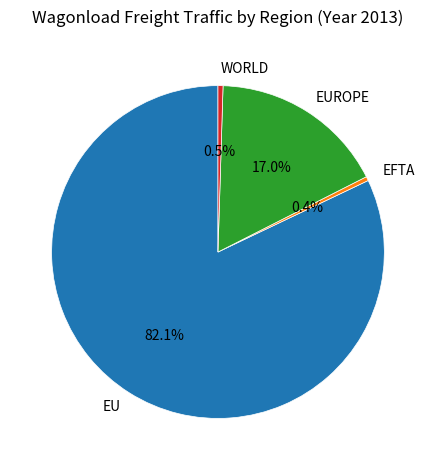

Between EU and EFTA, which is larger?

EU